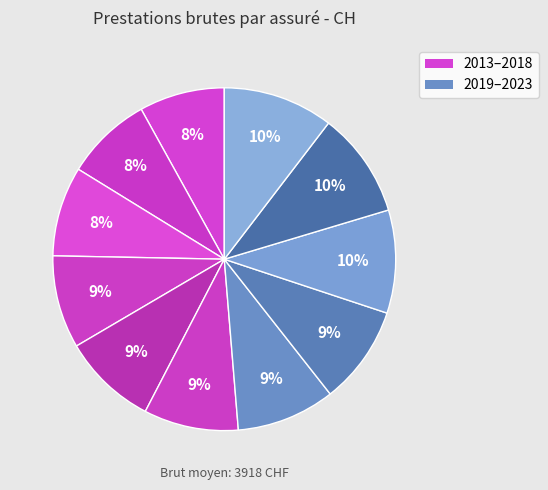

Which category has the smallest portion of the pie?

2013